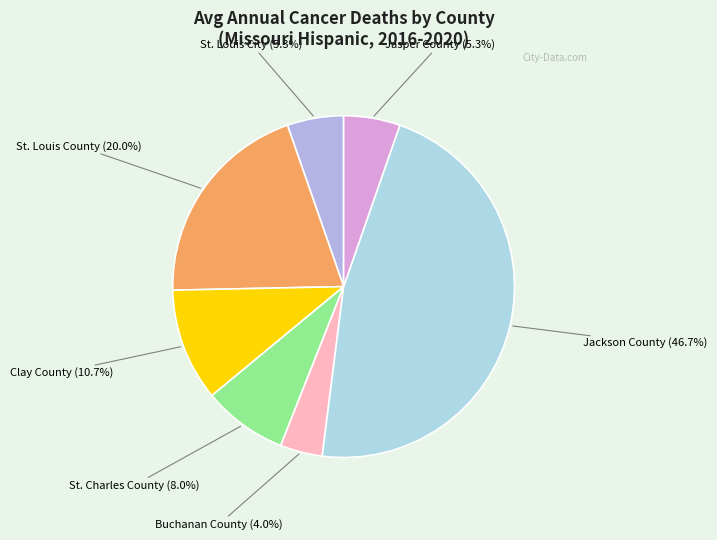

How many slices are in this pie chart?

7